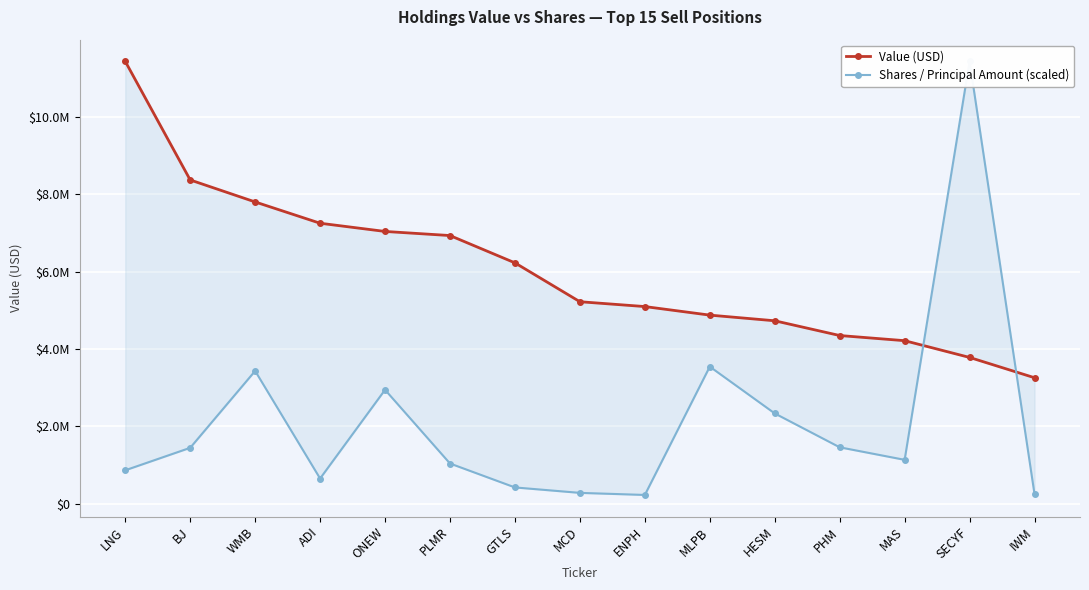

What is the sum of all Value (USD) values?

90571000.0